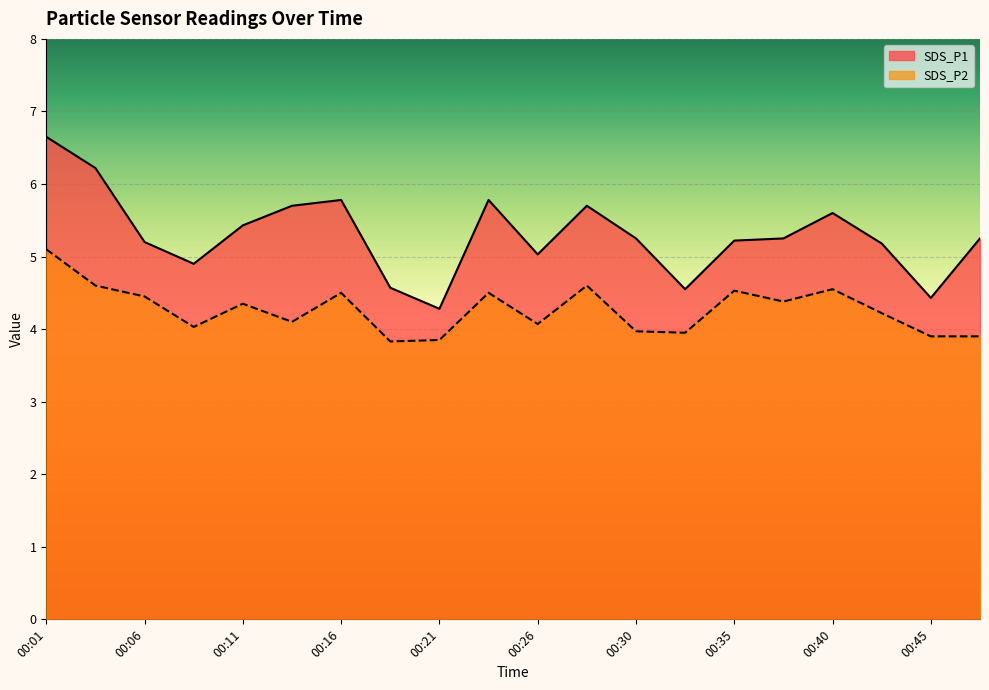

The value of SDS_P2 at 00:16 is 7.5. True or false?

False